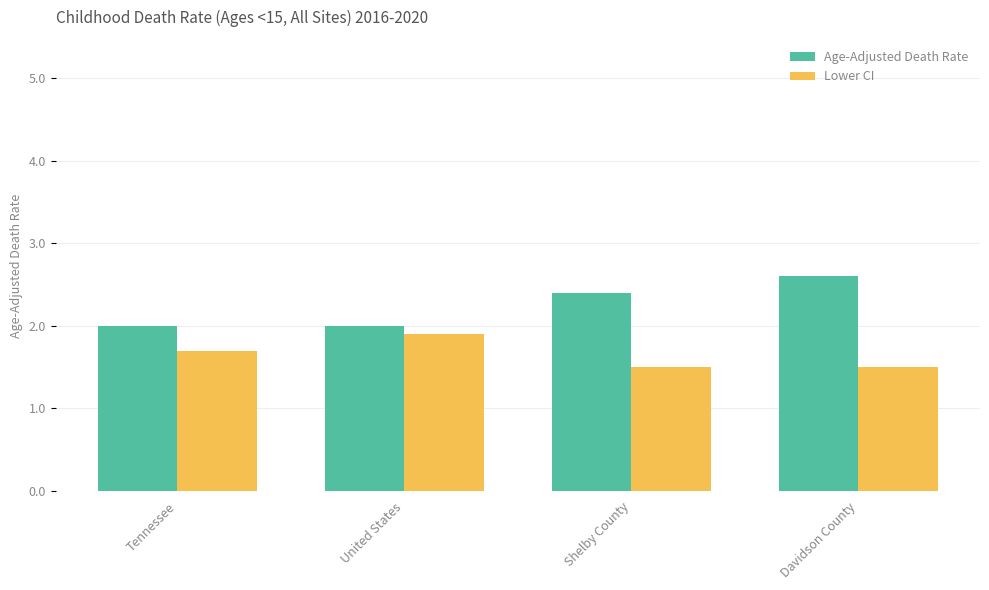

What position from the right is Tennessee?

4